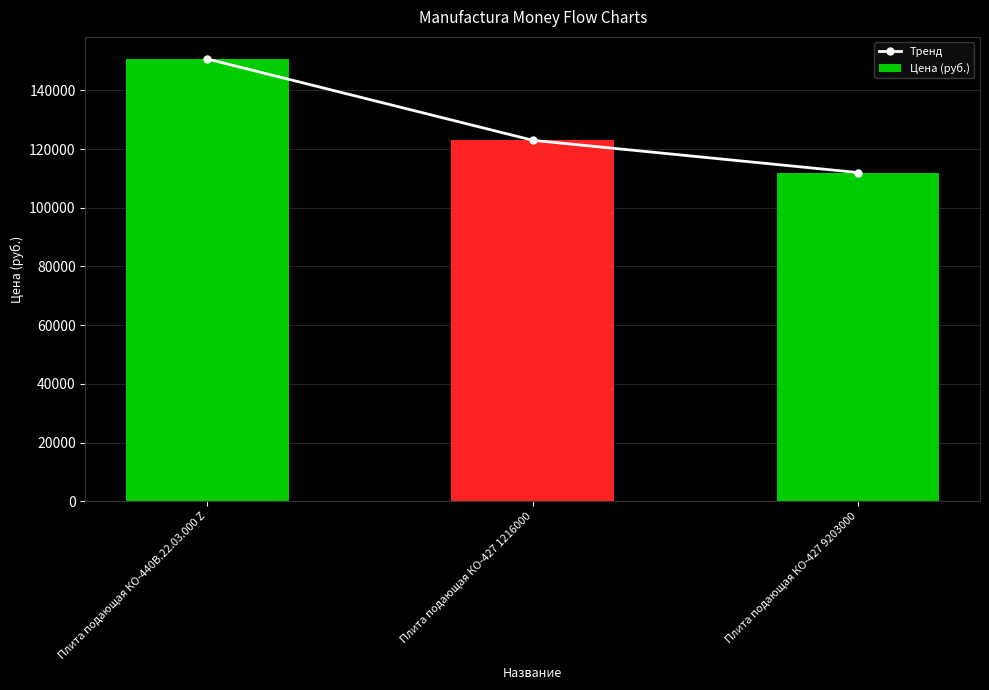

What is the smallest value displayed?

112000